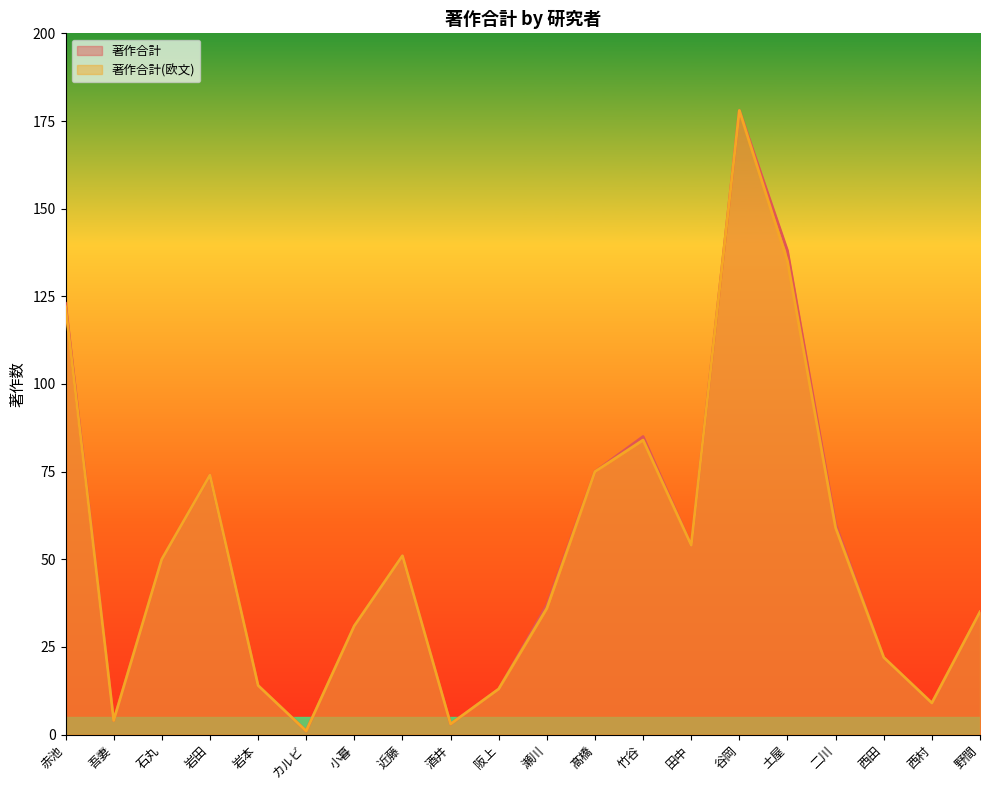

List the series in order of their overall mean, lowest first.

著作合計(欧文), 著作合計